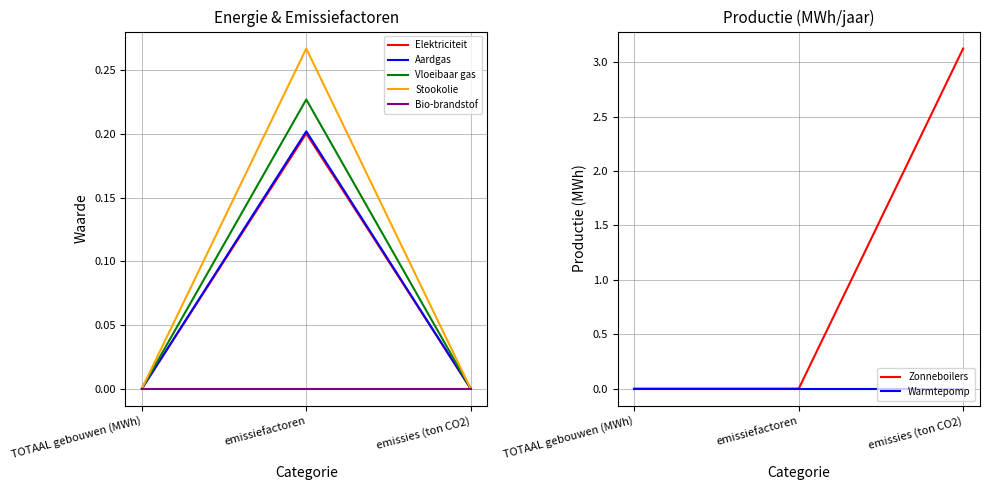

Is it true that Vloeibaar gas equals 0.0 at emissies (ton CO2)?

True